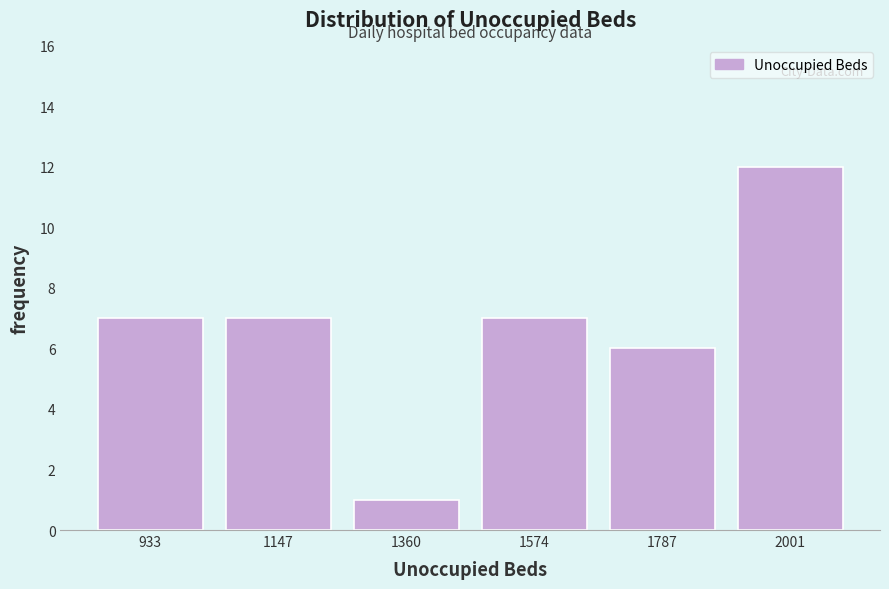

What is the height of the bar covering 850 to 1050 on the x-axis? Neither the bar edges nor the heights are printed on the chart, so give them approximately, as read against the axes.

7